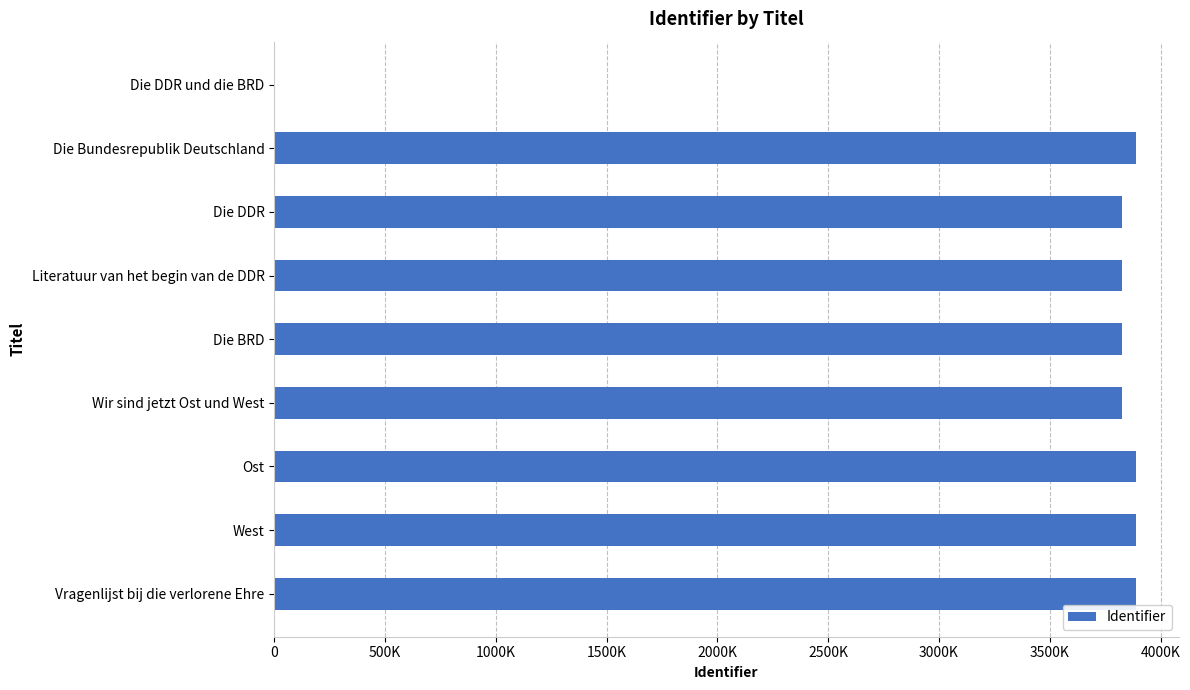

Are the bars horizontal?

Yes